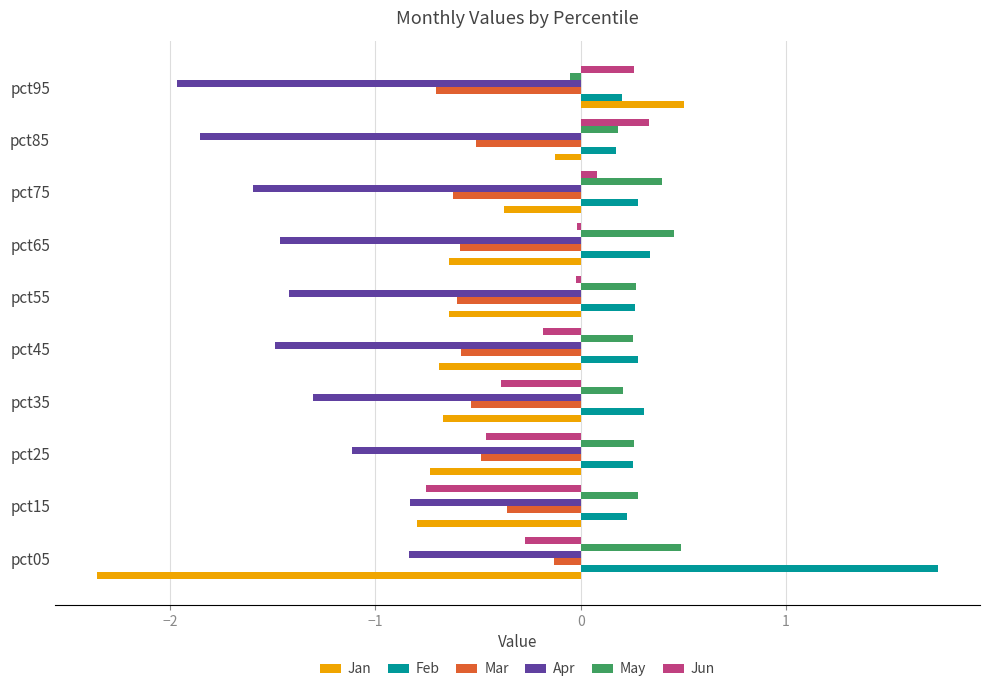

What is the difference between the maximum and minimum values in the Jan series?

2.9